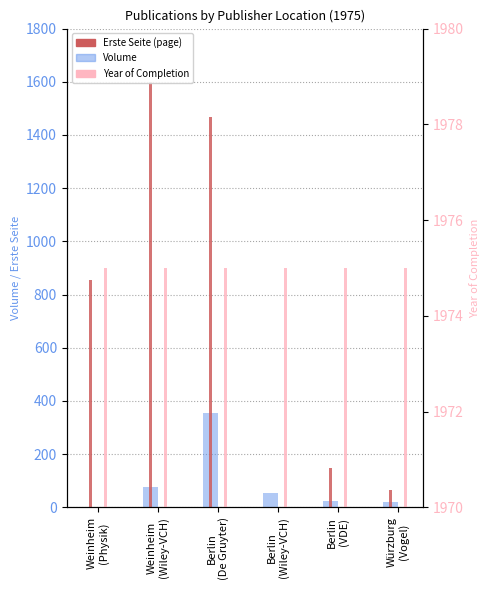

At how many categories does at least one series exceed 1180?

6